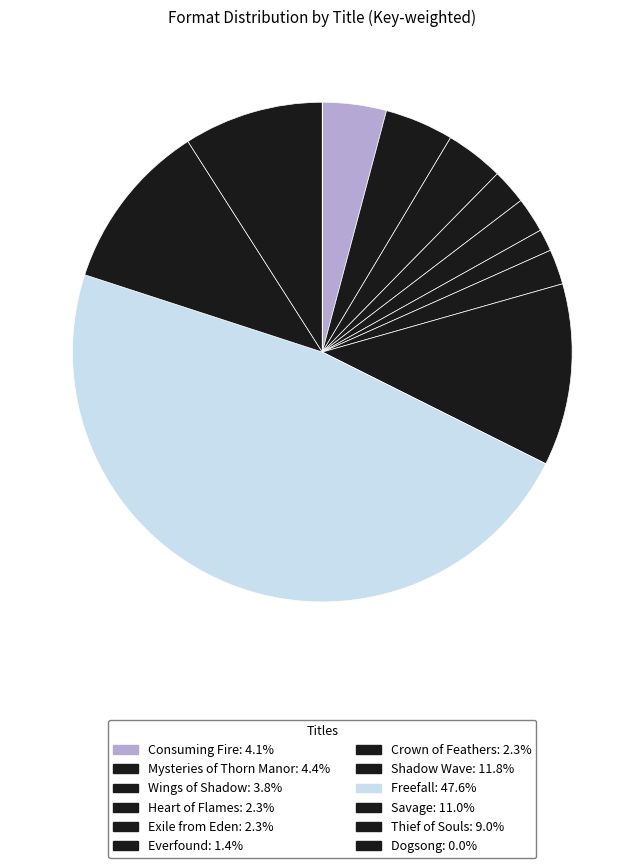

Is there any slice that represents more than half of the pie?

No